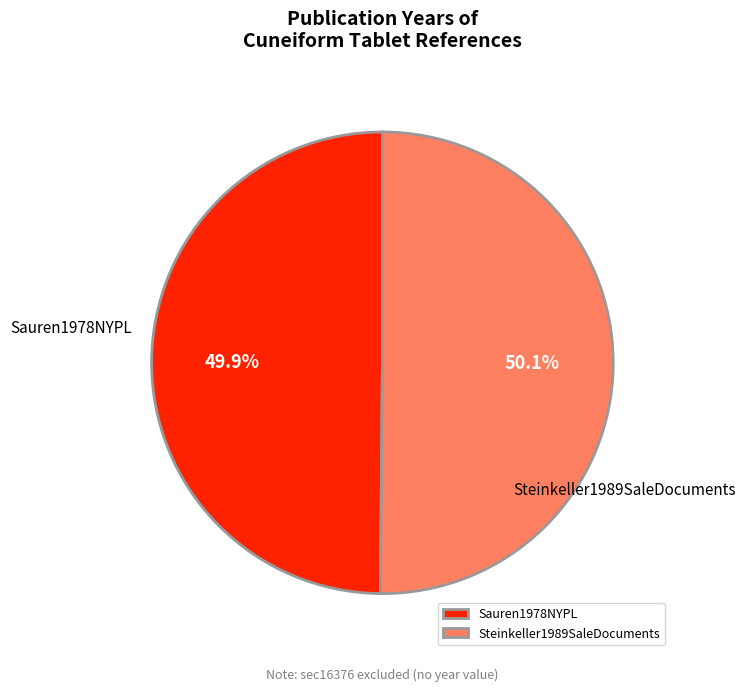

How many slices are in this pie chart?

2